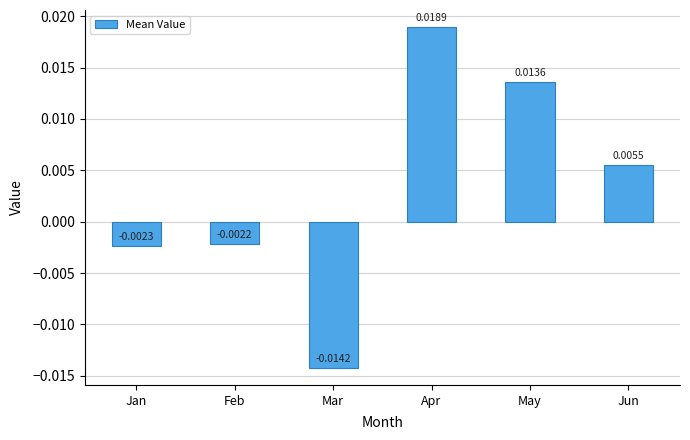

How many series are shown in this chart?

1